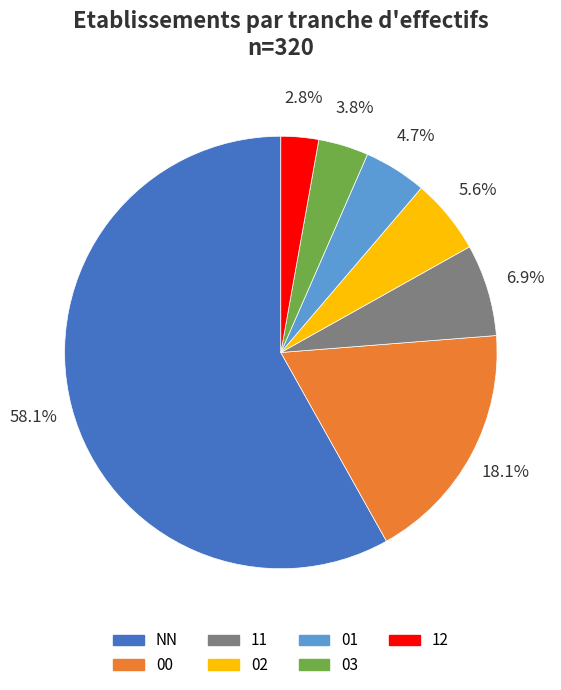

Between NN and 00, which is larger?

NN